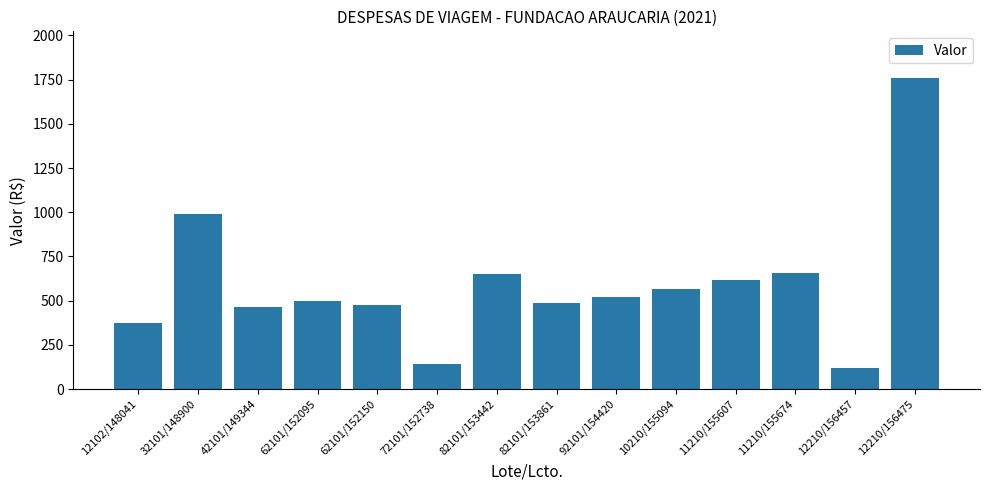

The chart shows a value of 204.2 at 11210/155607. True or false?

False